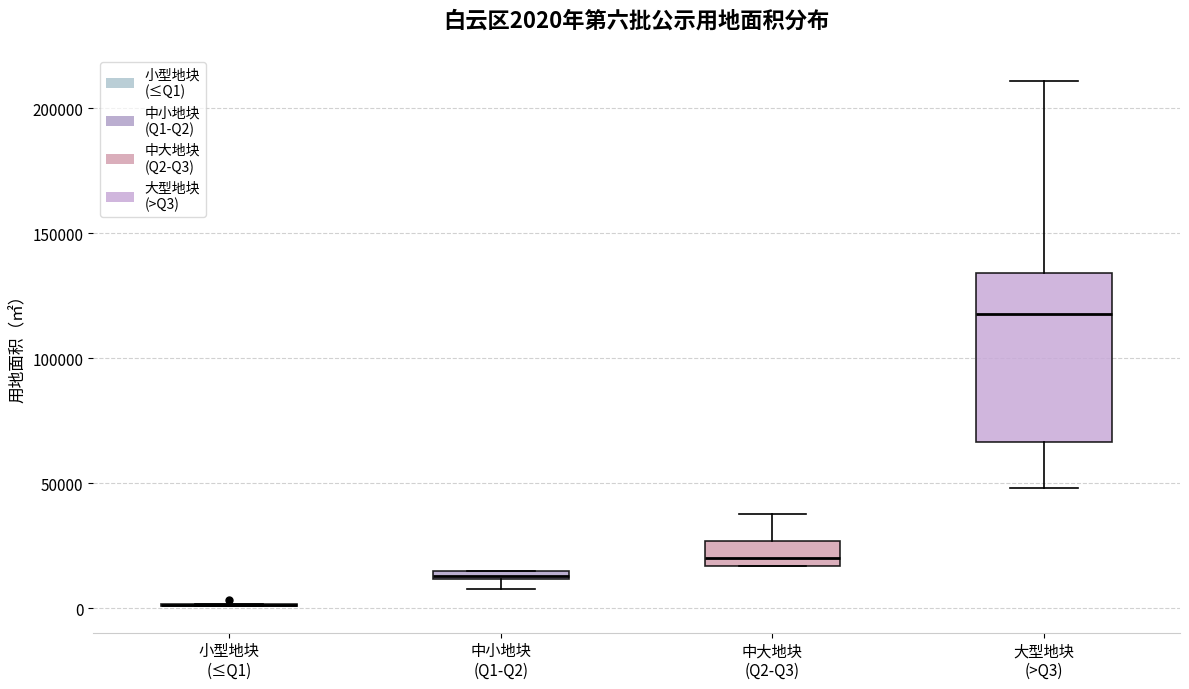

Which box is the tallest, from its lower edge to its upper edge?

大型地块 (>Q3)